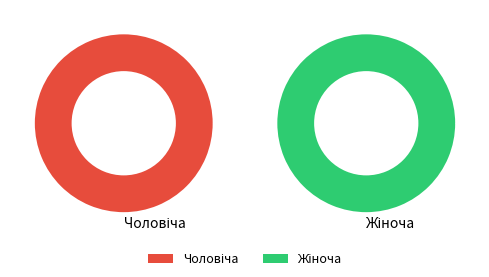

Which category has the smallest portion of the pie?

Чоловіча